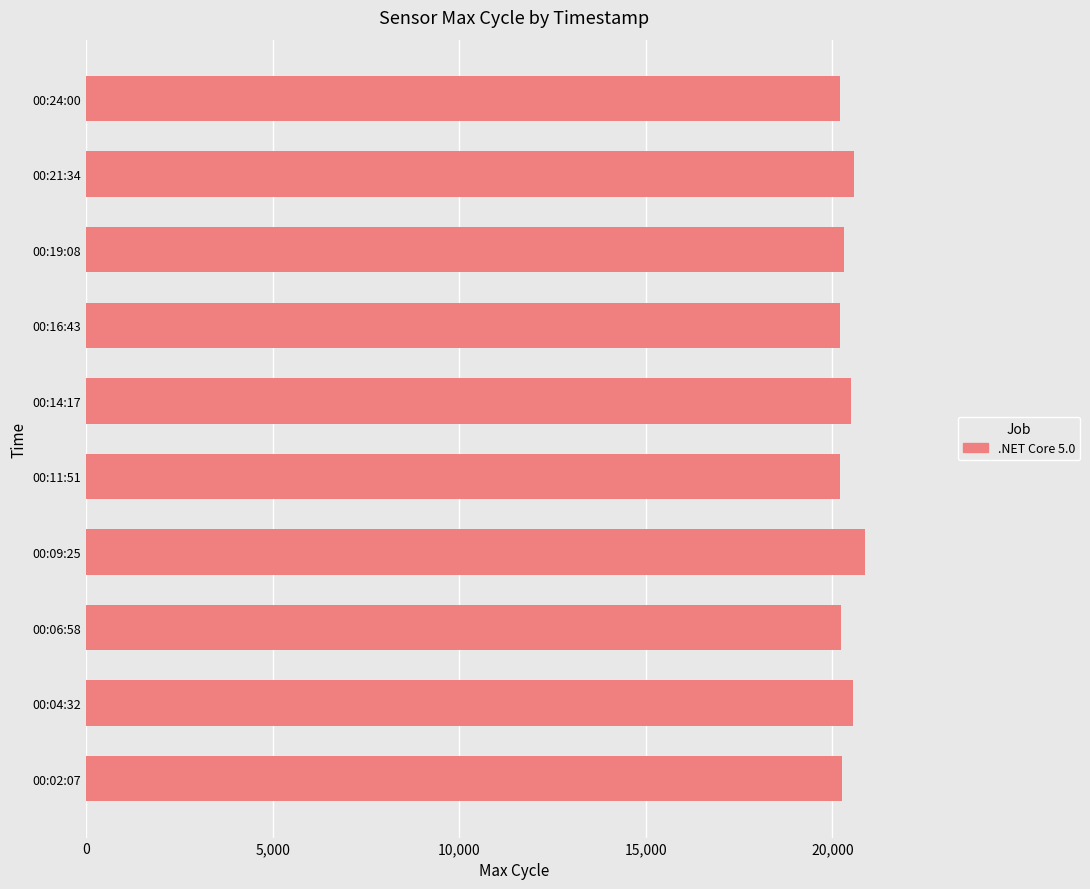

The chart shows a value of 20209 at 00:24:00. True or false?

True